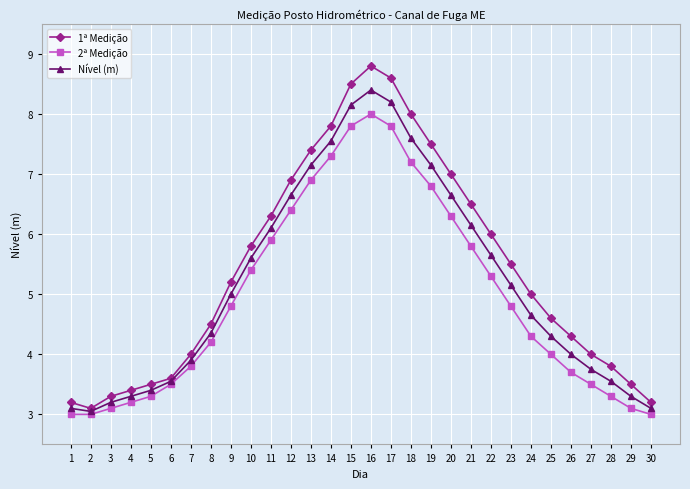

What are all the series names shown in the legend?

1ª Medição, 2ª Medição, Nível (m)